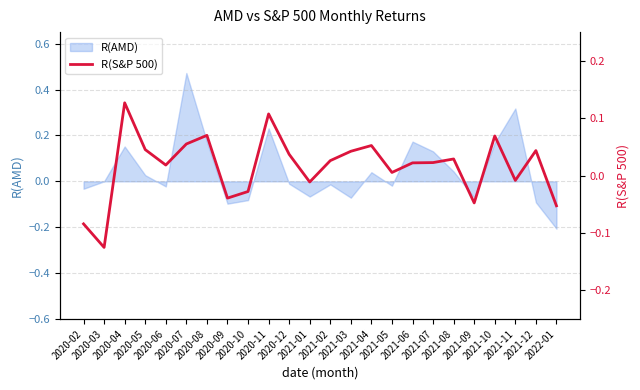

List the labels in order of value, smallest first.

2020-03, 2020-02, 2022-01, 2021-09, 2020-09, 2020-10, 2021-01, 2021-11, 2021-05, 2020-06, 2021-06, 2021-07, 2021-02, 2021-08, 2020-12, 2021-03, 2021-12, 2020-05, 2021-04, 2020-07, 2021-10, 2020-08, 2020-11, 2020-04